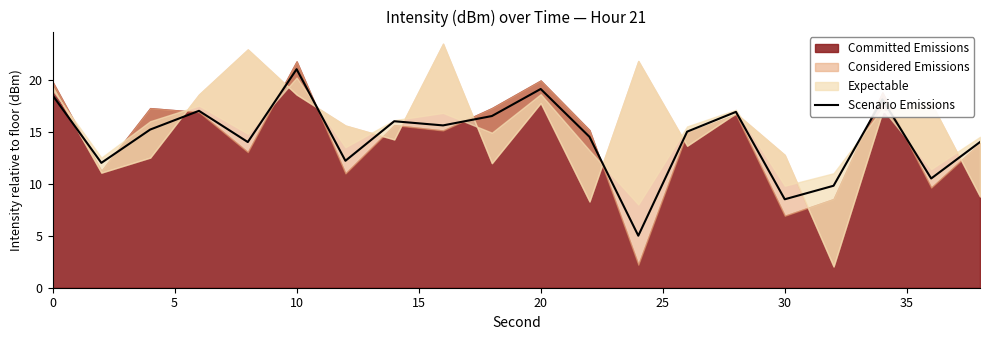

The value of Scenario Emissions at 20 is 12.5. True or false?

False